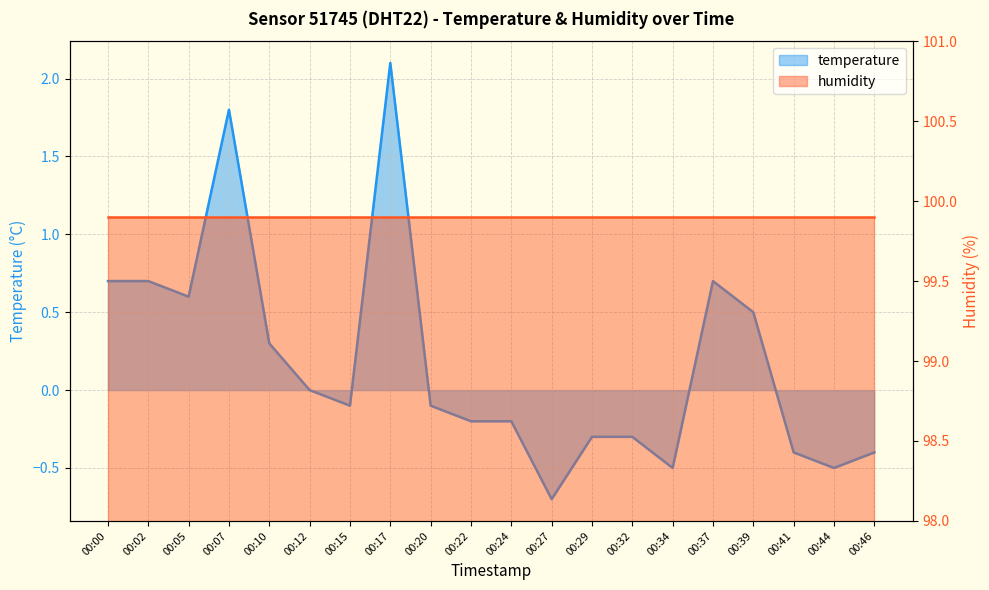

Rank the categories by value from lowest to highest.

00:27, 00:34, 00:44, 00:41, 00:46, 00:29, 00:32, 00:22, 00:24, 00:15, 00:20, 00:12, 00:10, 00:39, 00:05, 00:00, 00:02, 00:37, 00:07, 00:17